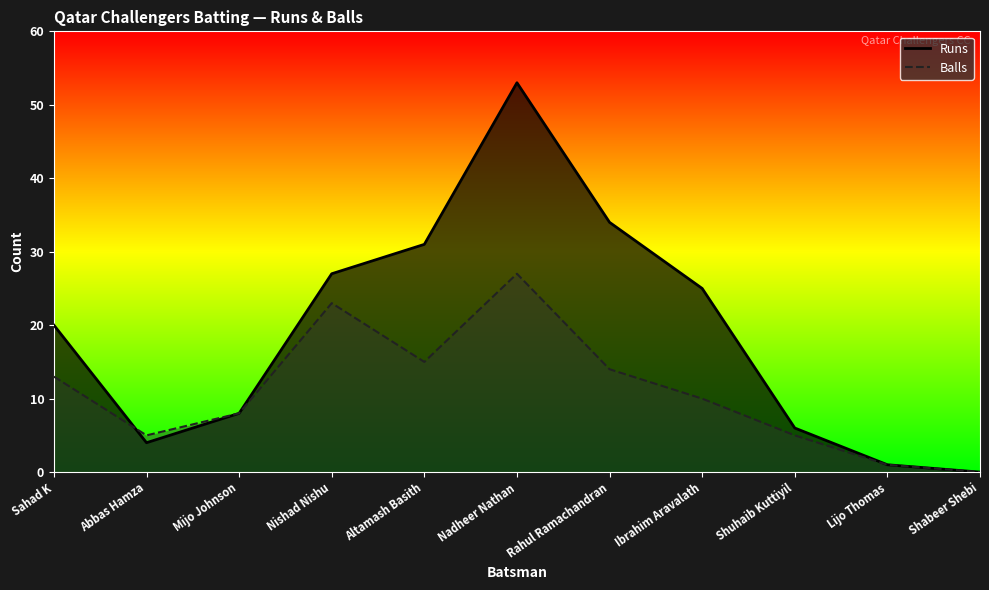

How many values in the Runs series are below 20?

5